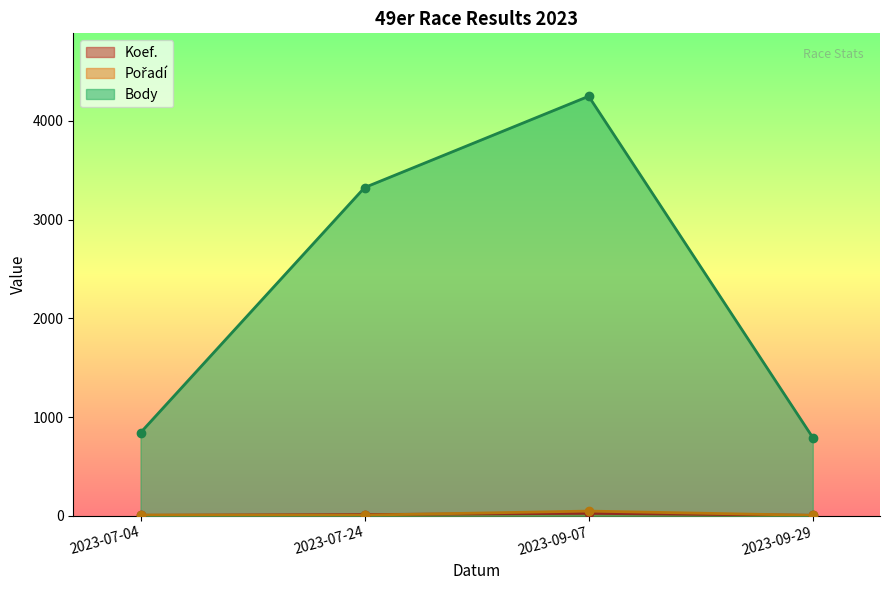

Reading left to right, list all the values displayed in this chart.

Koef.: 4	12	24	4
Pořadí: 7	6	47	4
Body: 841	3325	4250	792